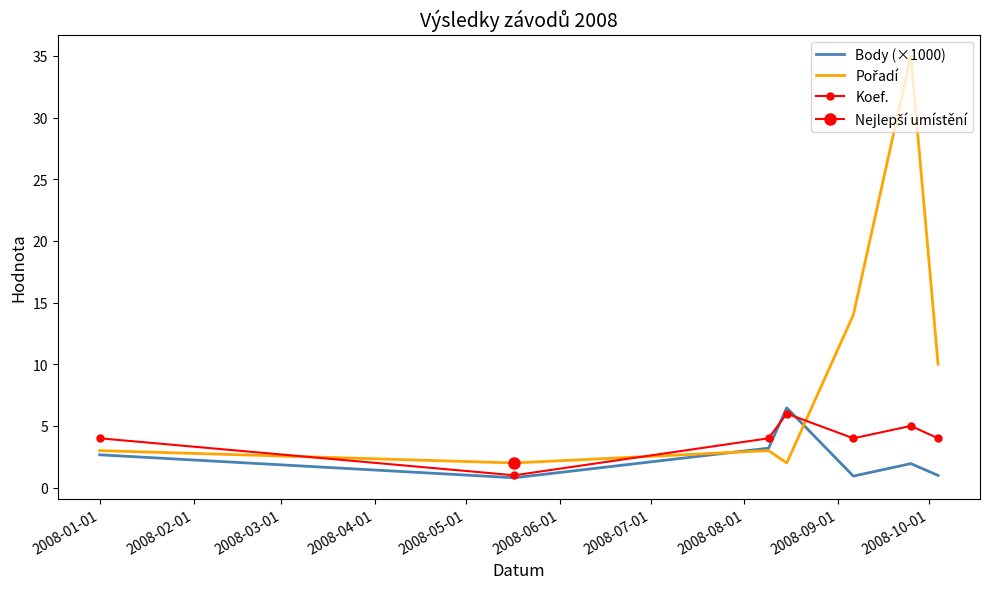

Is this an area chart (filled region under the line)?

No